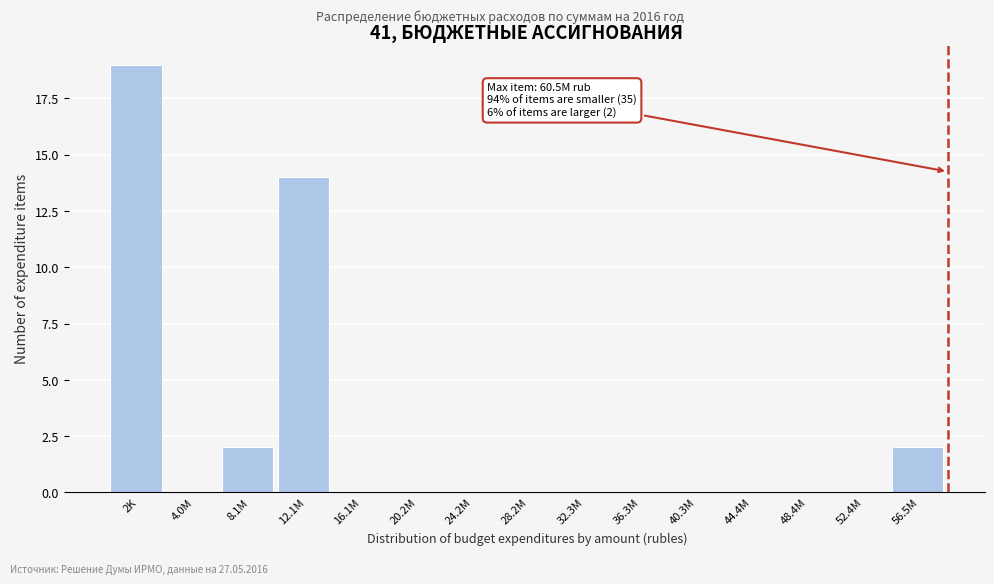

Reading right to left, transcribe all the data shown in this chart.

56.5M=2	52.4M=0	48.4M=0	44.4M=0	40.3M=0	36.3M=0	32.3M=0	28.2M=0	24.2M=0	20.2M=0	16.1M=0	12.1M=14	8.1M=2	4.0M=0	2K=19